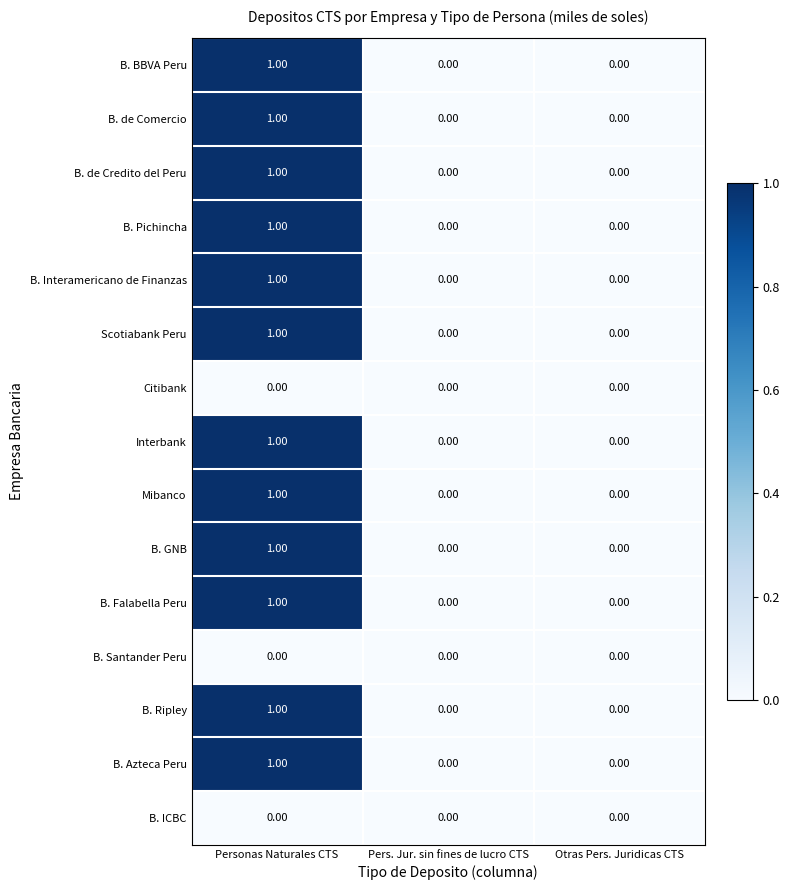

Which category has the highest value in the B. GNB series?

Personas Naturales CTS